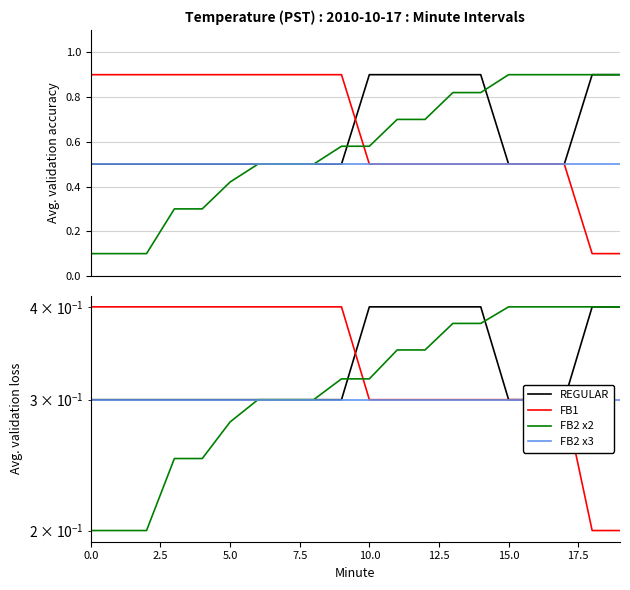

Which has a higher value, 12.5 or 18?

18